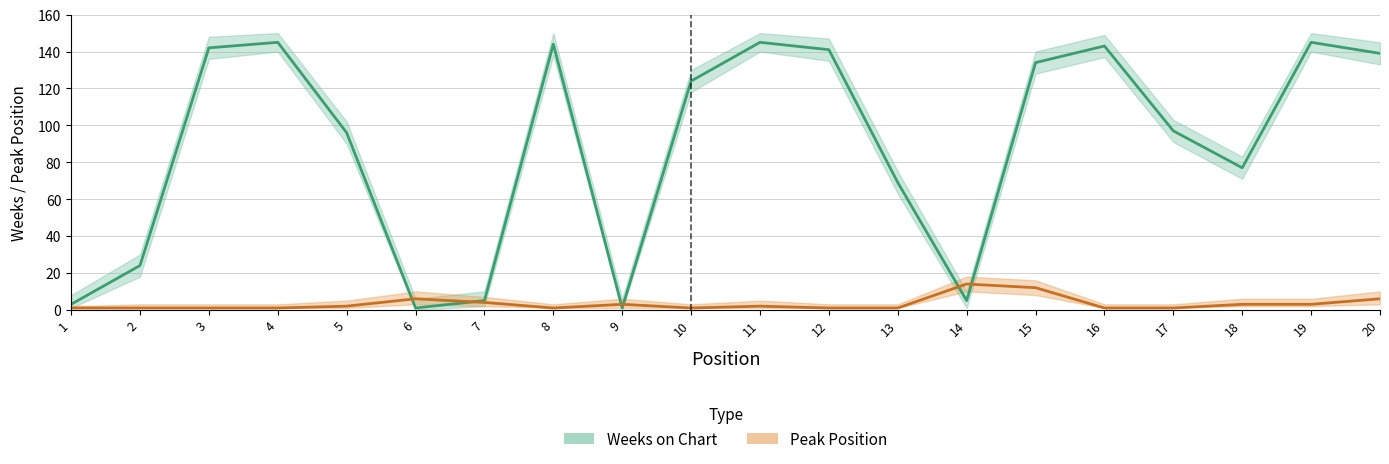

Where is weeks_upper nearest to the value 78?

13